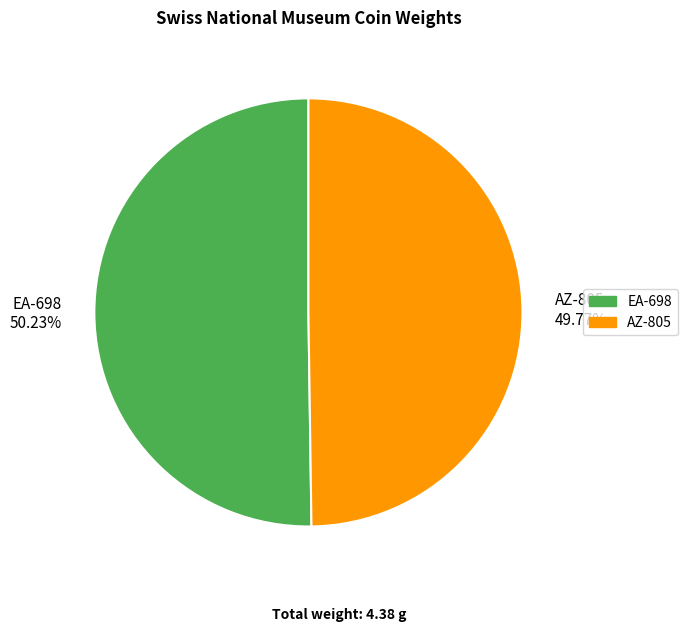

What is the ratio of the value at EA-698 50.23% to the value at AZ-805 49.77%?

1.0